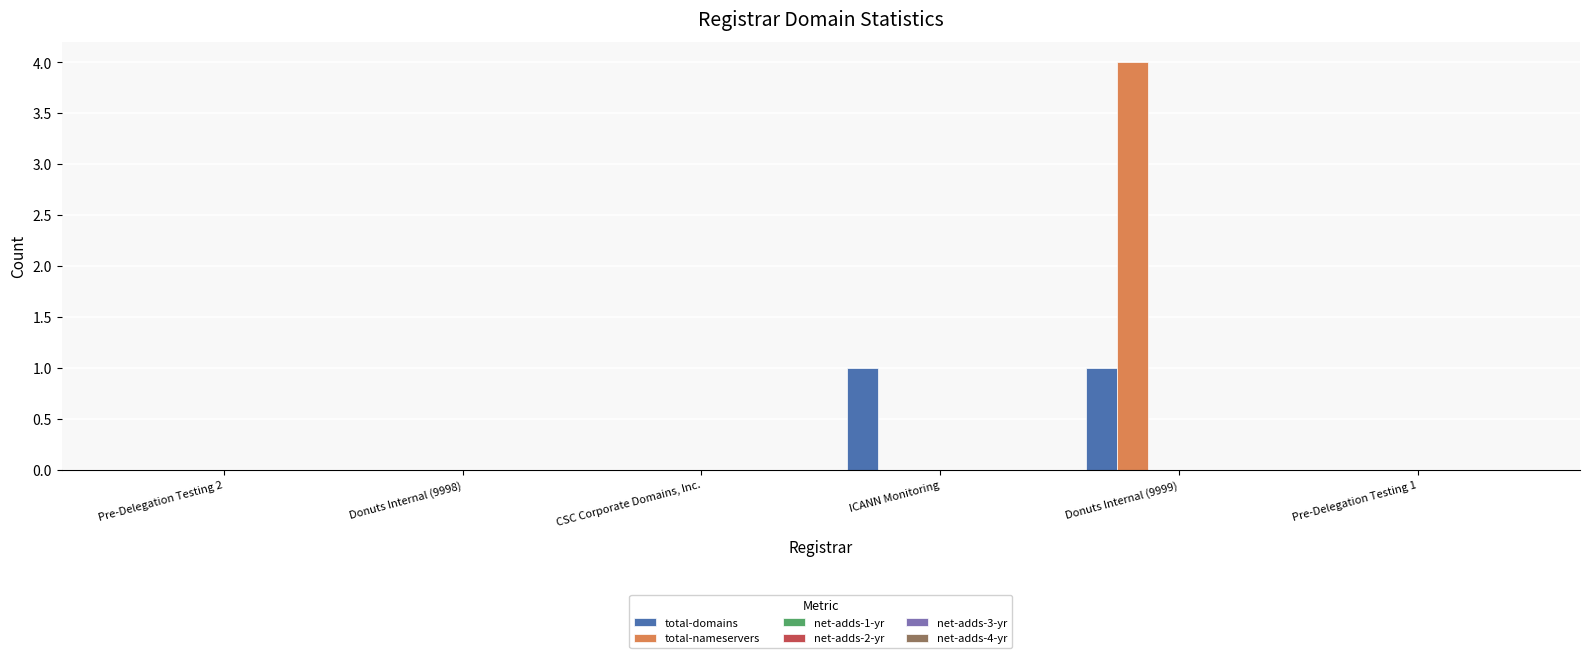

Which series has the largest total across all categories?

total-nameservers